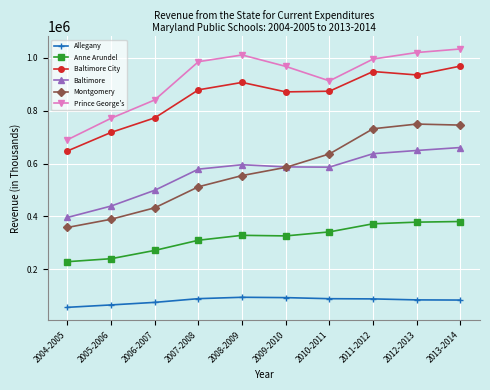

Between 2008-2009 and 2013-2014, which series saw the biggest shift?

Montgomery